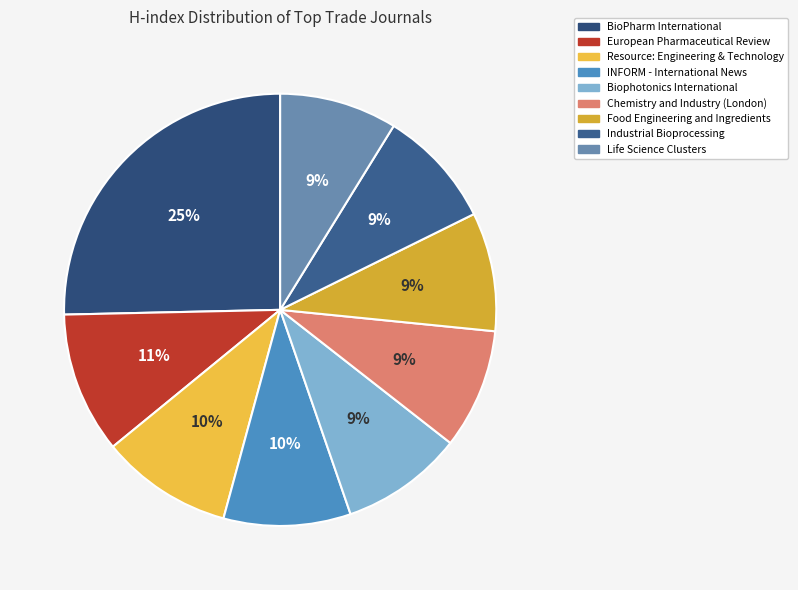

Does any single category account for the majority?

No